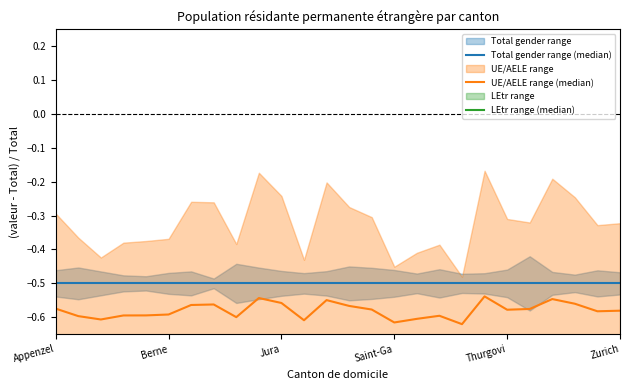

What is the minimum value for Total gender range (median)?

-0.5